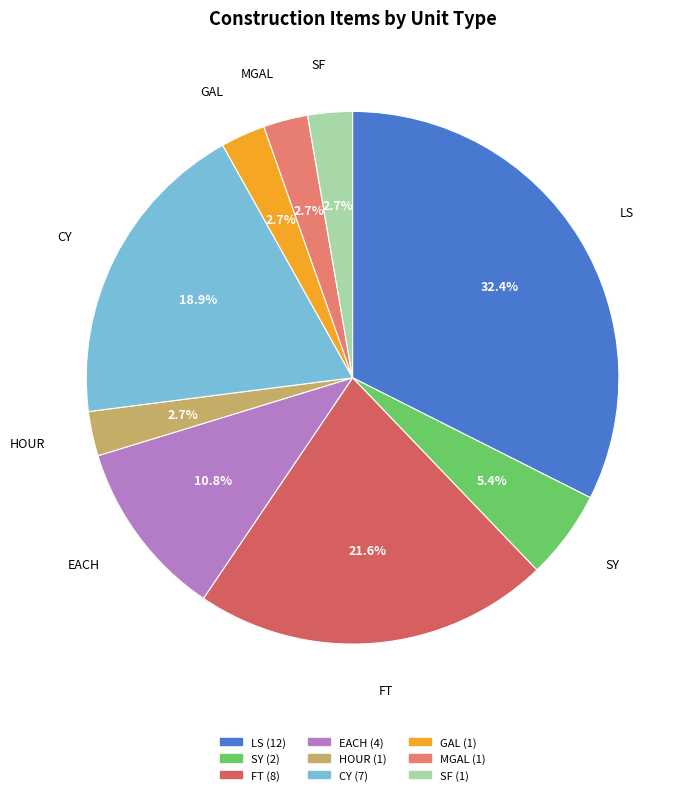

To the nearest percent, what is the difference between the SY and HOUR slice percentages?

3%